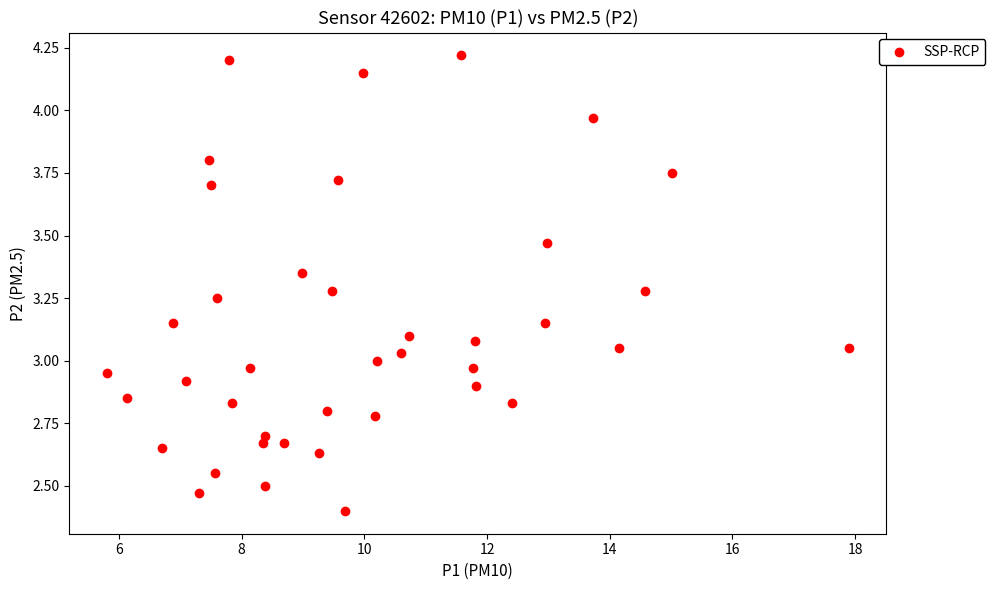

What is the range of X values (max minus min)?

12.1